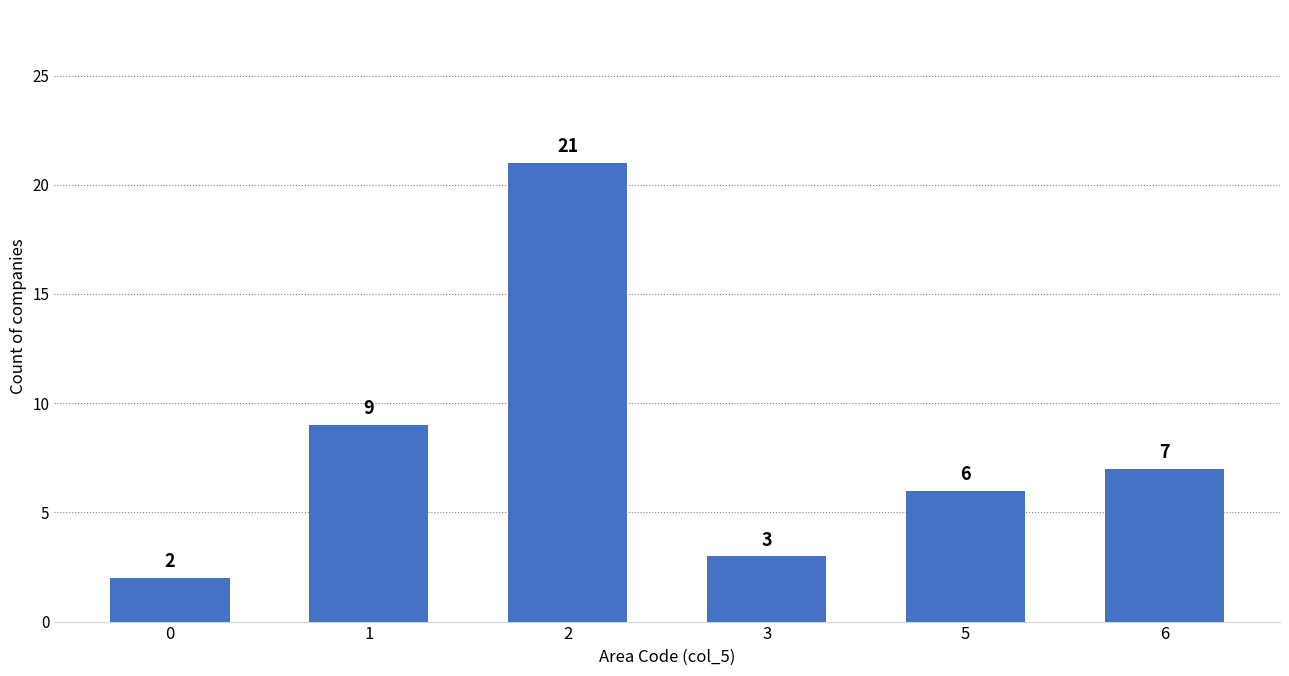

Approximately how many times larger is the value at 1 compared to 5?

1.5